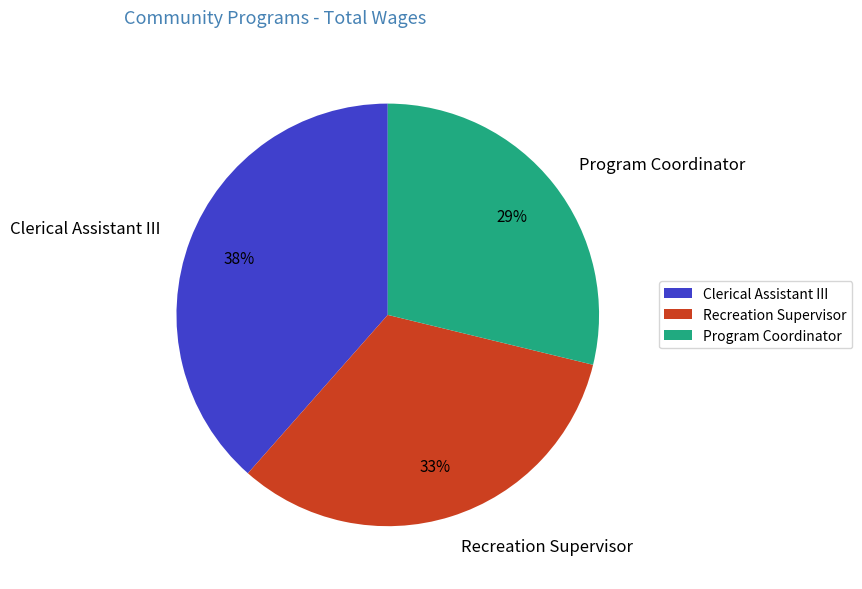

How many slices are in this pie chart?

3